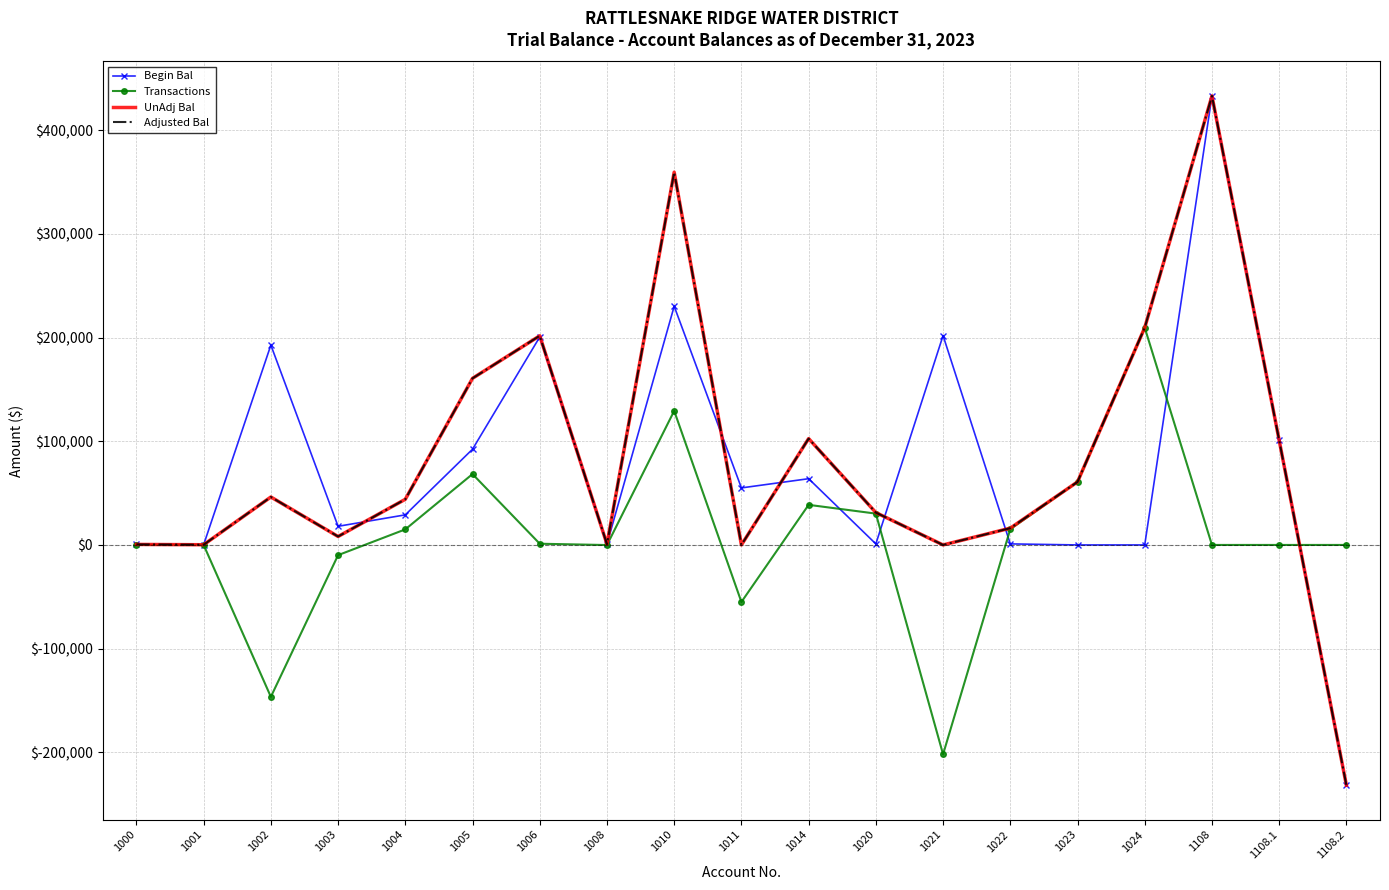

How many lines are shown in the chart?

4